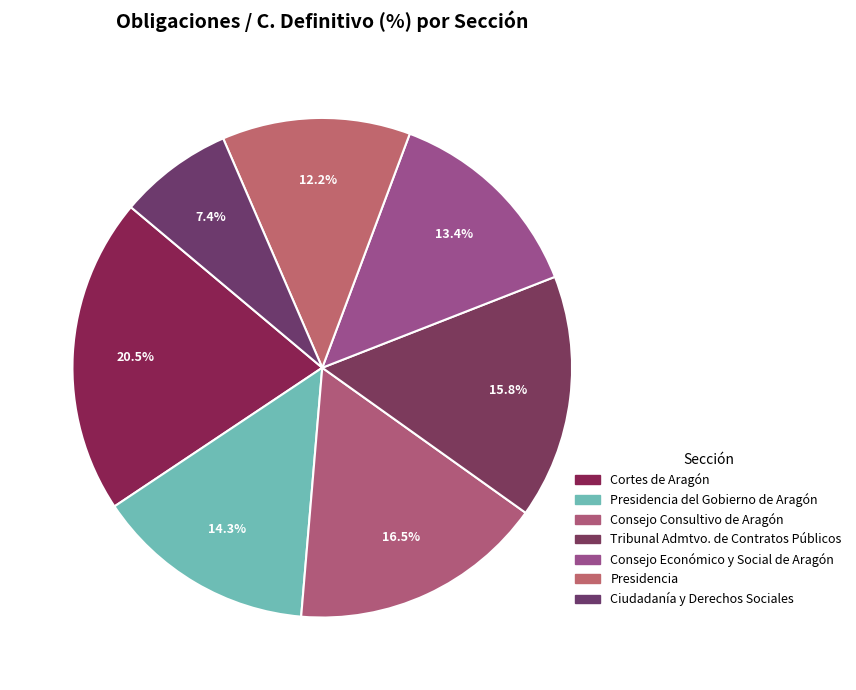

How many segments does this pie chart have?

7